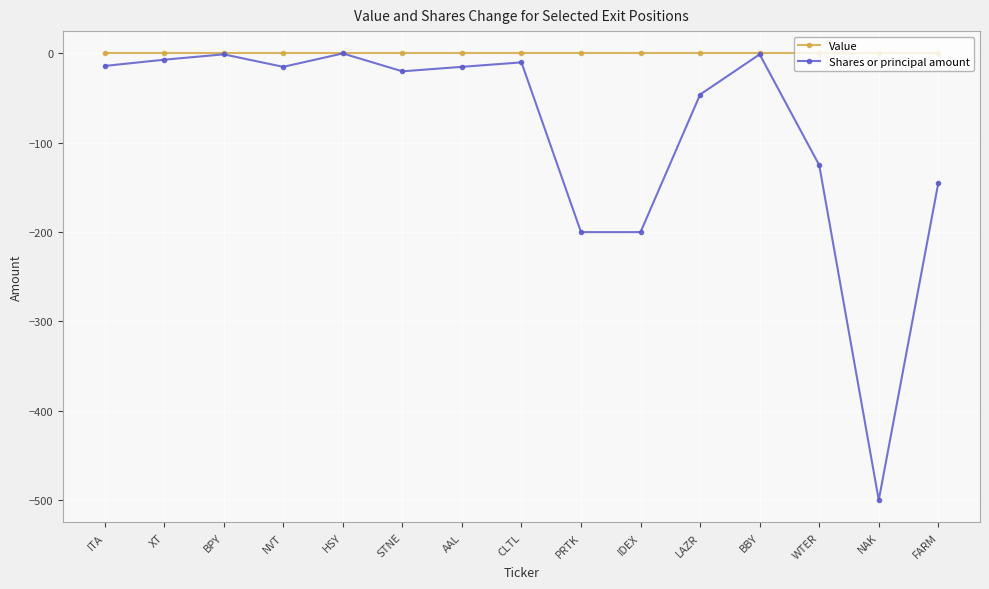

What is the difference between the highest and lowest values at FARM?

145